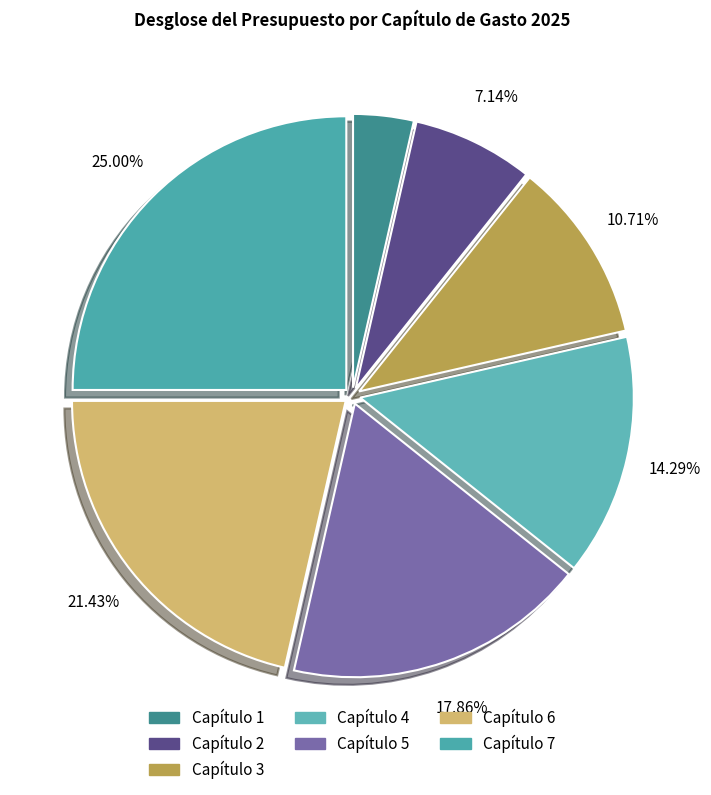

Count the number of slices in the pie.

7